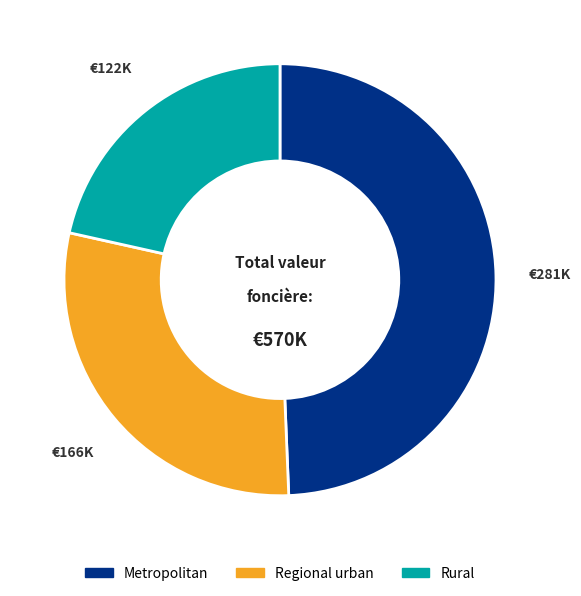

How many segments does this pie chart have?

3